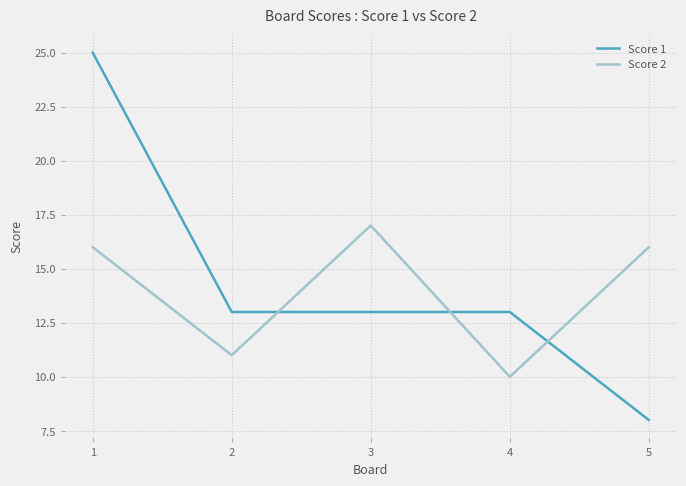

Which category has the lowest value across all series?

5